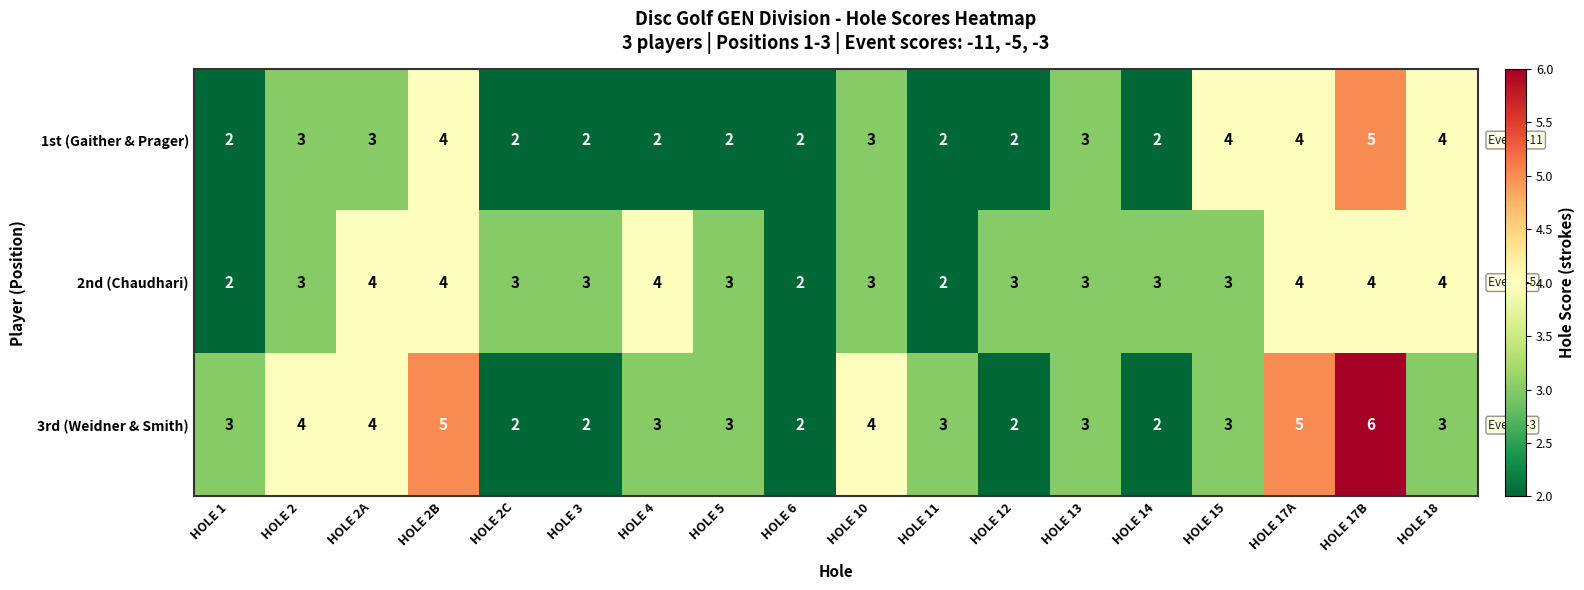

Which series changed the most between HOLE 13 and HOLE 17B?

3rd (Weidner & Smith)